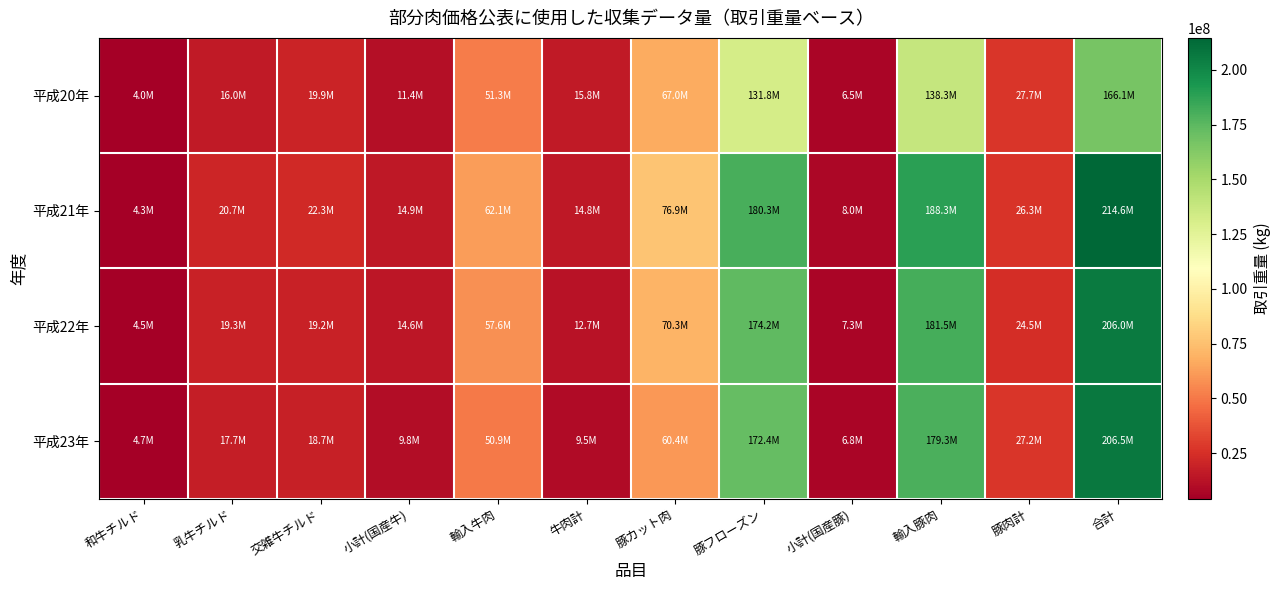

Which series has the largest total across all categories?

平成21年